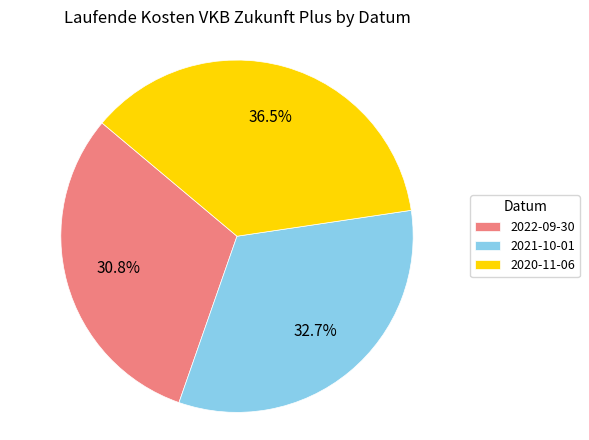

Between 2022-09-30 and 2021-10-01, which is larger?

2021-10-01